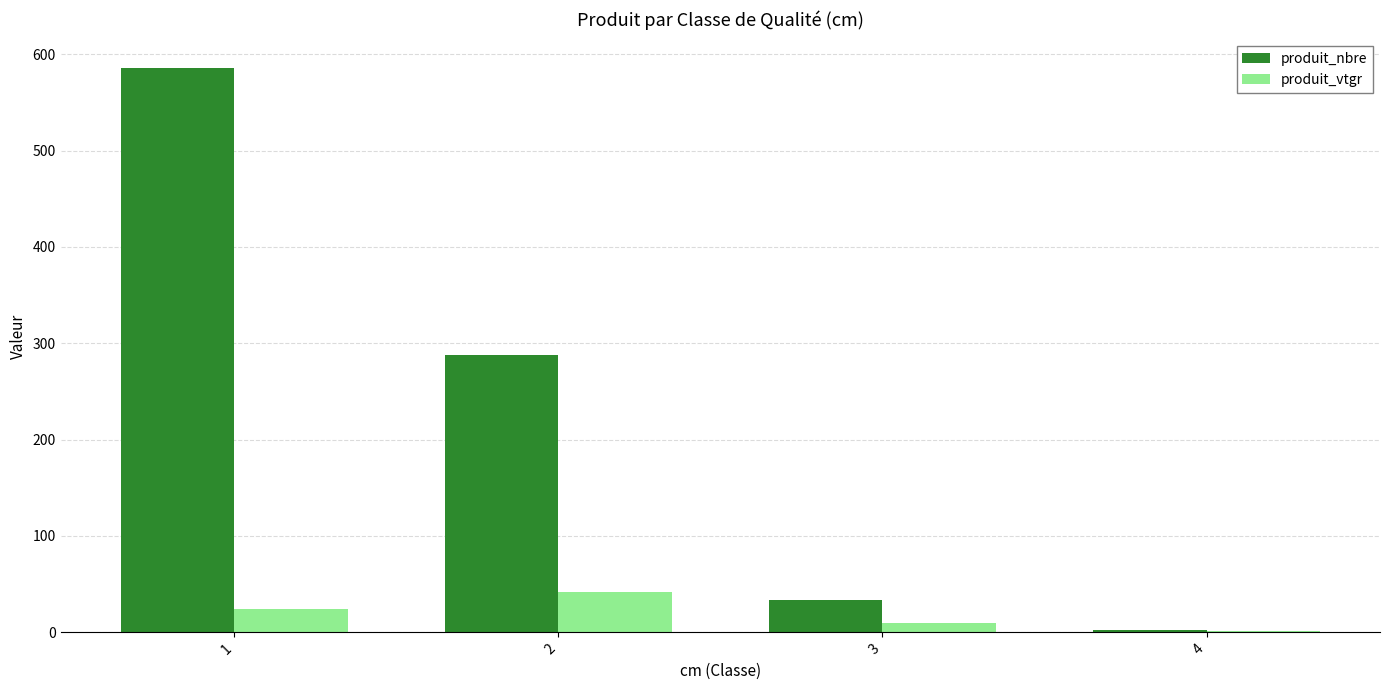

What are all the series names shown in the legend?

produit_nbre, produit_vtgr